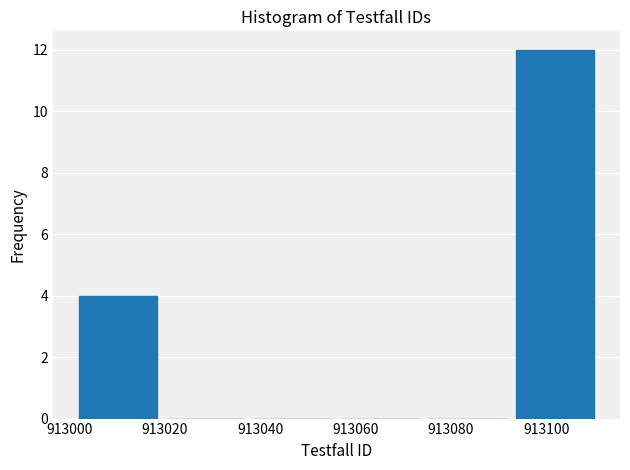

Reading left to right, transcribe this chart: for each bar, give the range it covers on the x-axis and its height. Neither the bar edges nor the heights are printed on the chart, so give them approximately, as read against the axes.

913002 to 913020: 4
913020 to 913038: 0
913038 to 913056: 0
913056 to 913074: 0
913074 to 913092: 0
913092 to 913112: 12